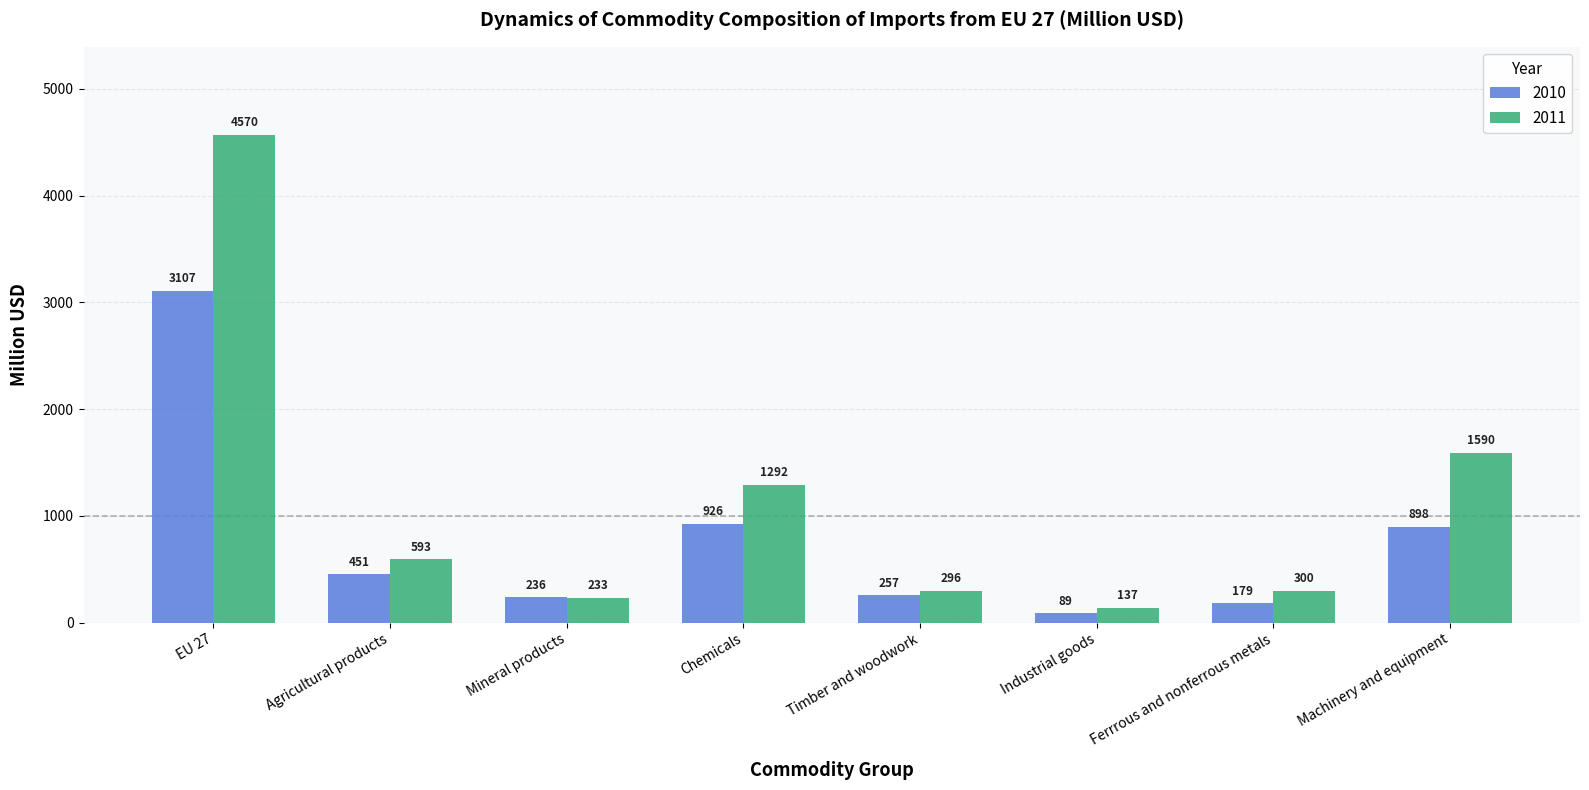

How many data points in 2011 are above 592?

4